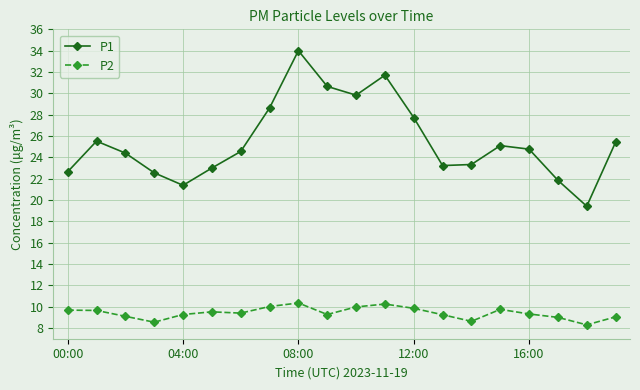

What is the sum of all P2 values?

188.2